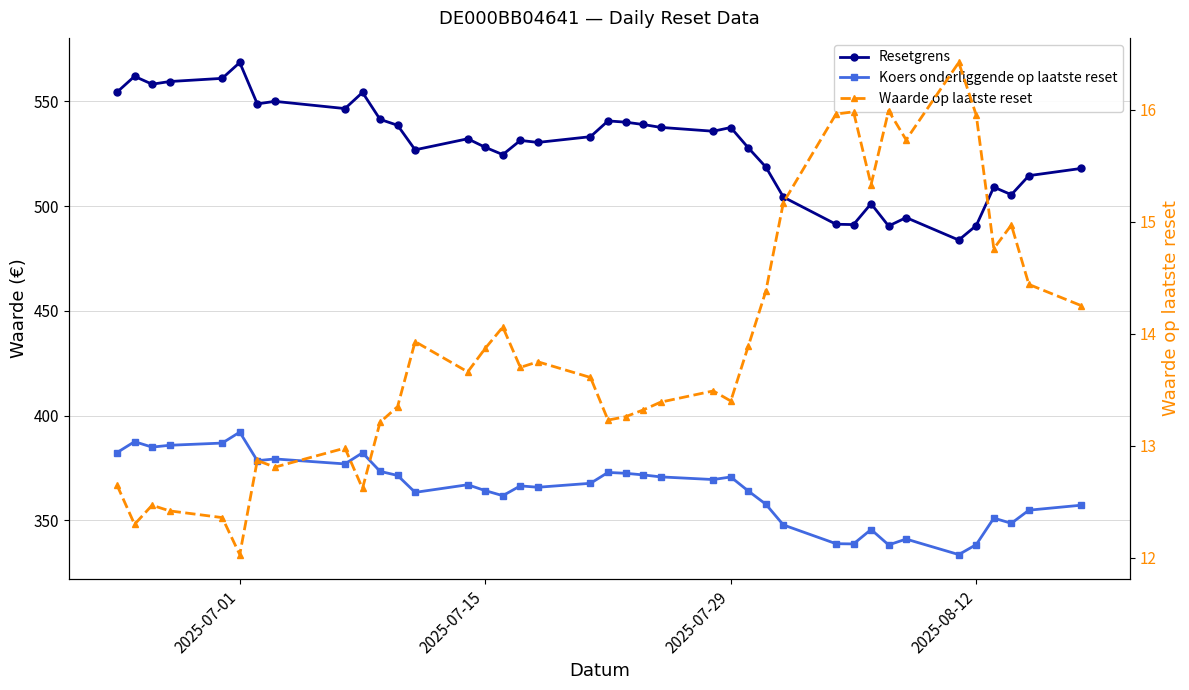

Which series has the largest total across all categories?

Resetgrens